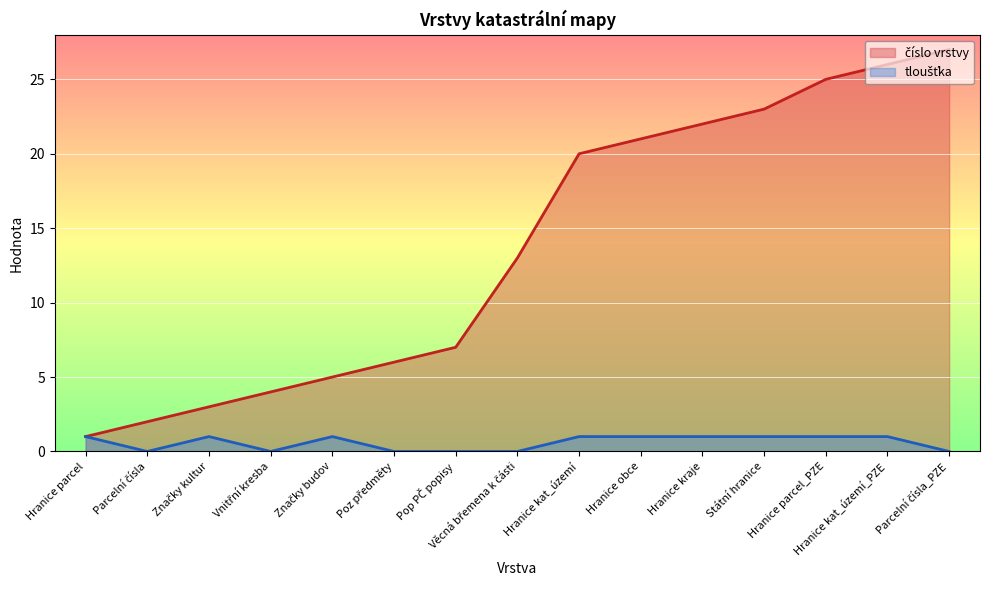

What is the average value of the číslo vrstvy series?

14